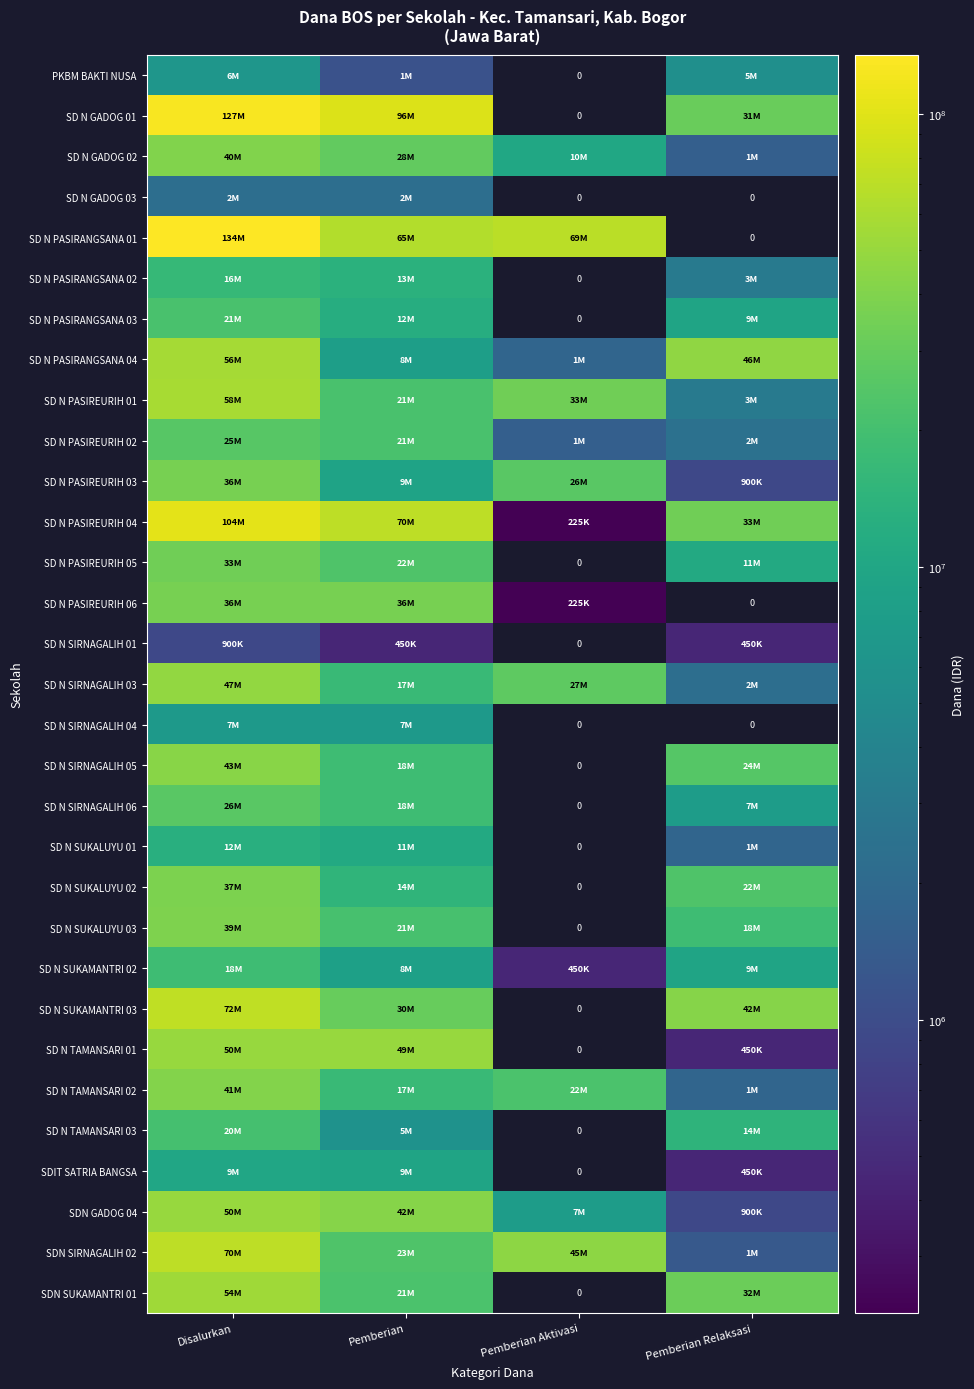

What is the difference between the highest and lowest values at Pemberian?

95625000.0